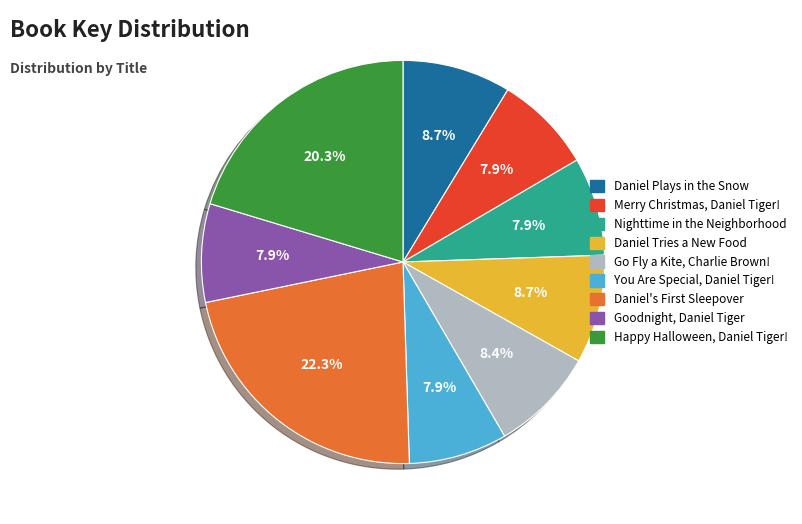

What percentage is the Daniel Plays in the Snow slice, to the nearest percent?

9%